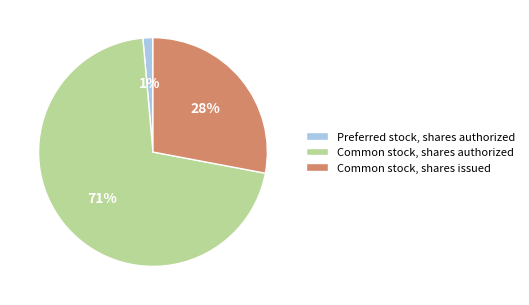

Is it true that Common stock, shares issued is 28% of the pie?

True